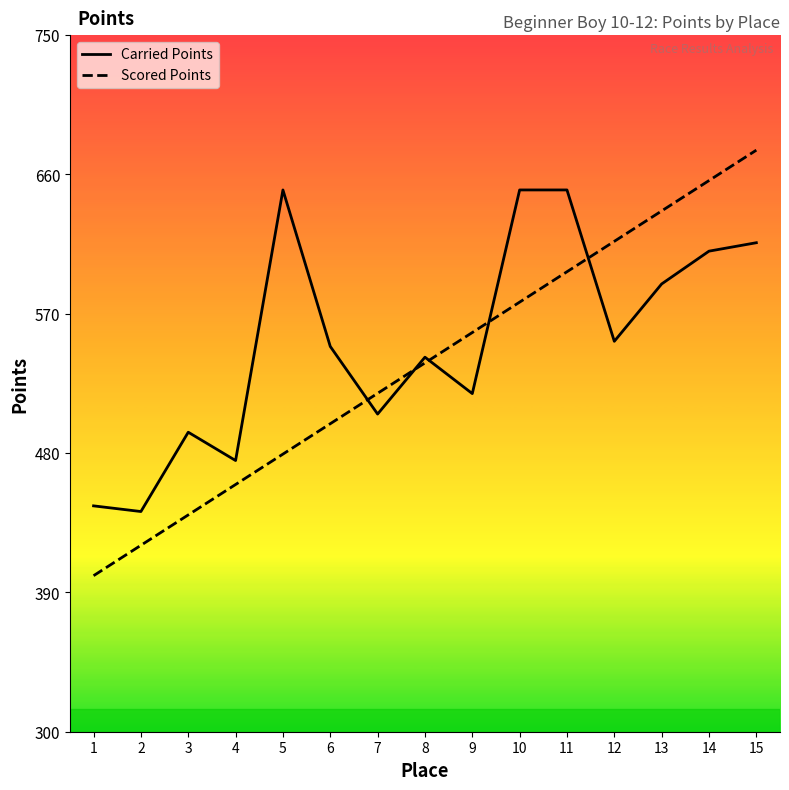

Where is the first local maximum for Carried Points?

3